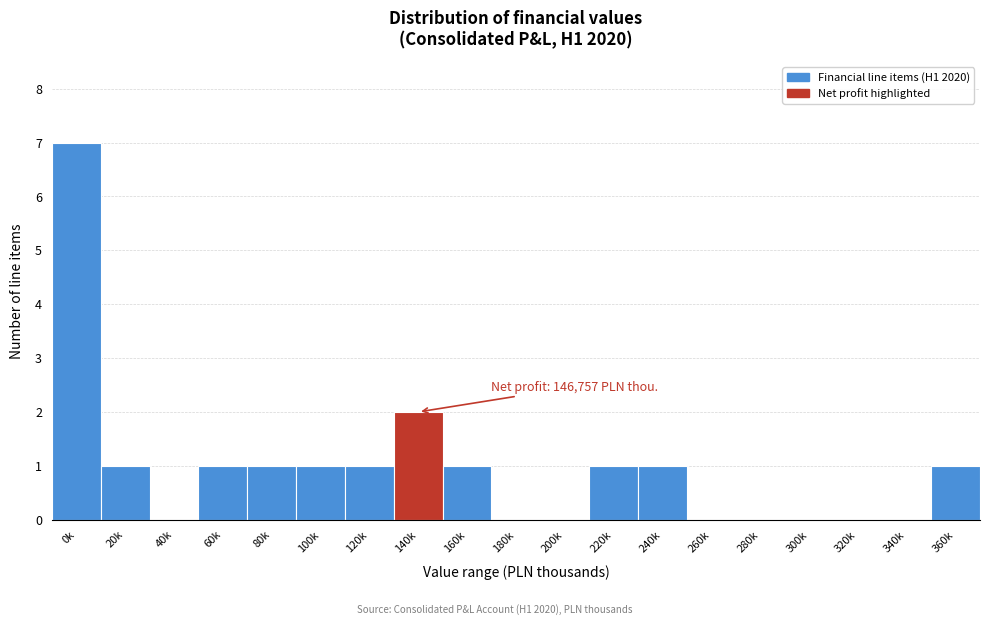

Reading left to right, transcribe all the data shown in this chart.

0k=7	20k=1	40k=0	60k=1	80k=1	100k=1	120k=1	140k=2	160k=1	180k=0	200k=0	220k=1	240k=1	260k=0	280k=0	300k=0	320k=0	340k=0	360k=1